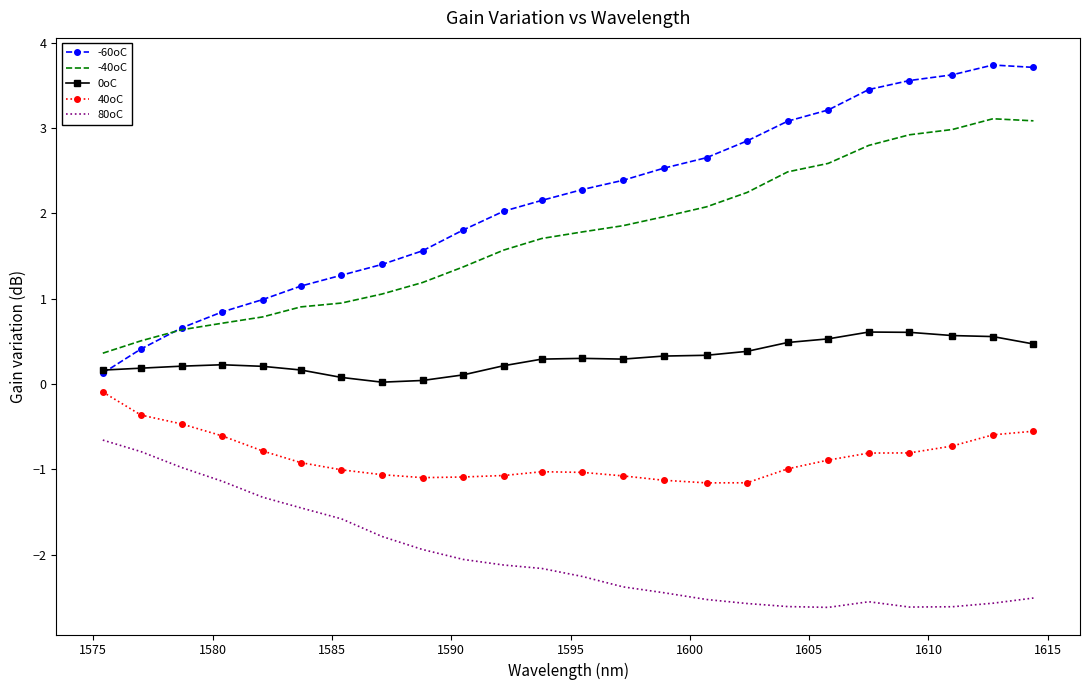

How many distinct data groups are displayed?

5